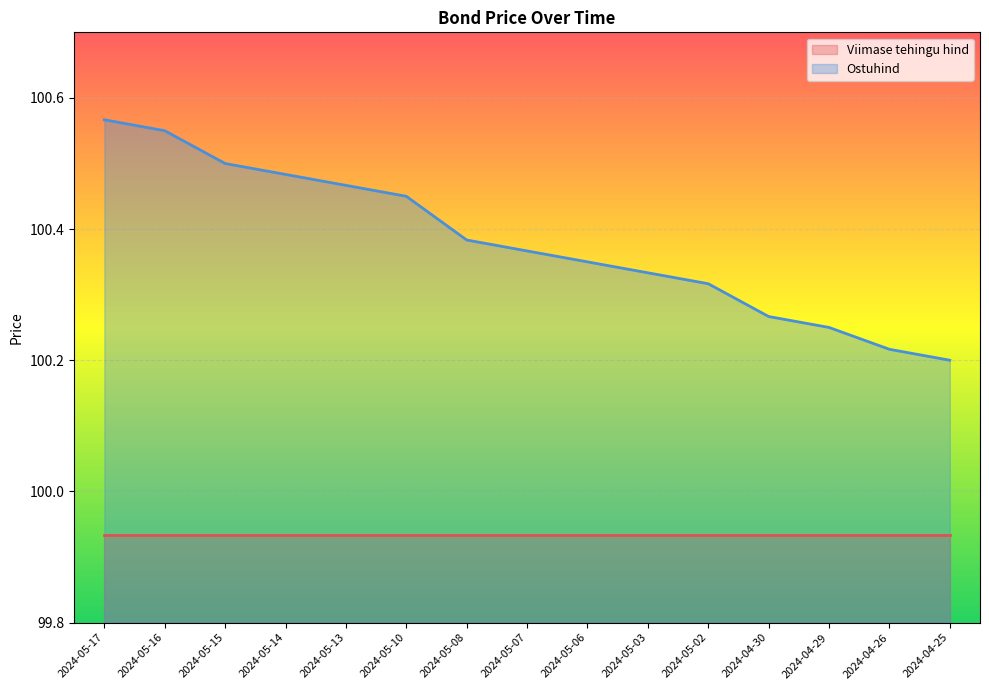

What is the sum of the values at 2024-05-10 and 2024-05-07?

200.8